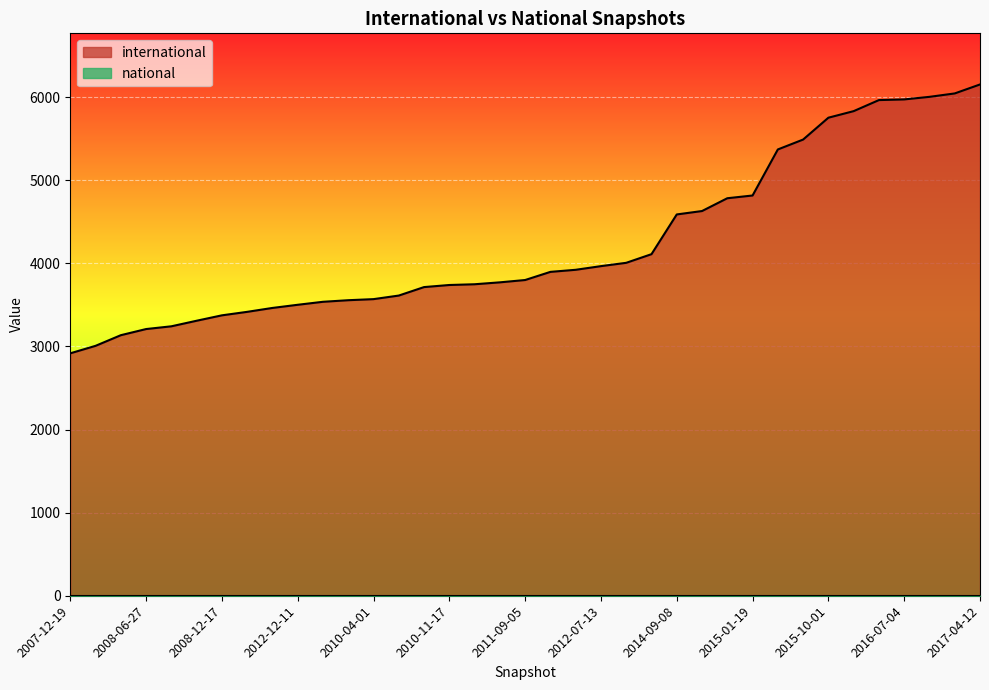

Rank the categories by value from highest to lowest.

2017-04-12, 2016-12-27, 2016-10-07, 2016-07-04, 2016-04-05, 2016-01-04, 2015-10-01, 2015-07-03, 2015-04-09, 2015-01-19, 2014-03-28, 2013-12-20, 2014-09-08, 2013-09-10, 2012-10-31, 2012-07-13, 2012-03-26, 2011-06-10, 2011-09-05, 2013-07-09, 2011-02-21, 2010-11-17, 2012-01-18, 2013-05-21, 2010-04-01, 2013-02-20, 2009-12-16, 2012-12-11, 2010-07-26, 2009-09-25, 2008-12-17, 2008-10-10, 2009-06-17, 2008-06-27, 2009-04-06, 2008-04-01, 2007-12-19